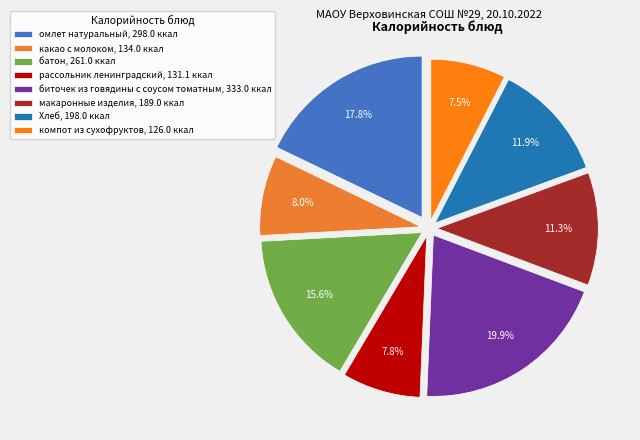

What is the change in value from батон to Хлеб?

-63.0